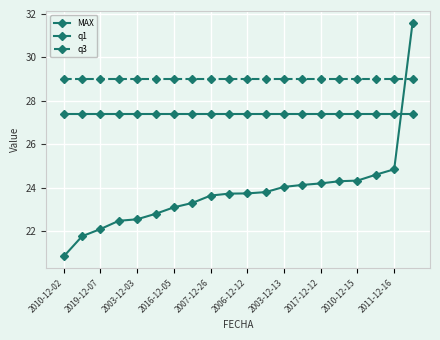

After their last crossing, which series has the higher values: q3 or MAX?

MAX